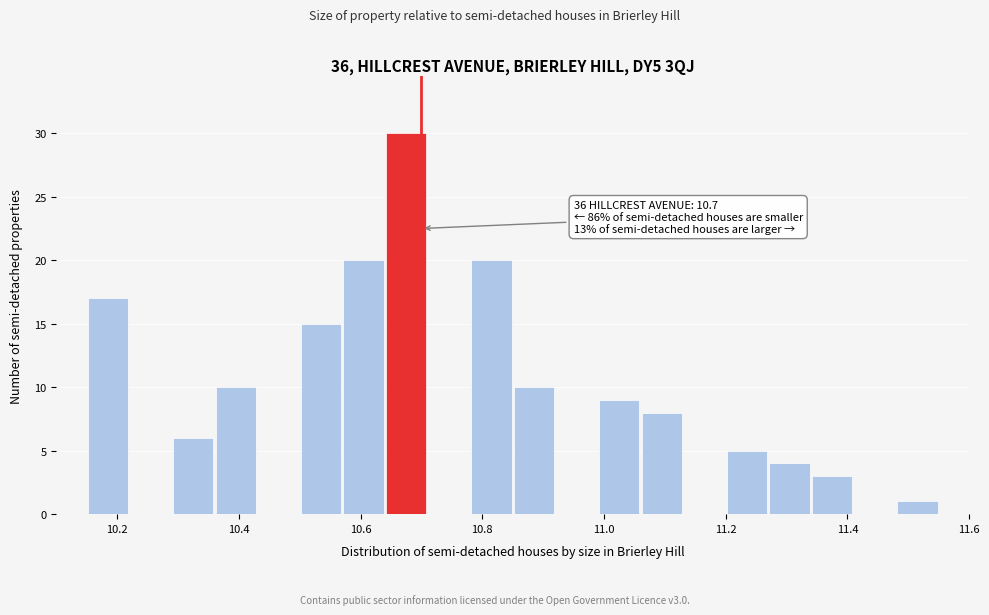

Read against the x-axis, roughly where is the centre of the tallest bar?

10.68